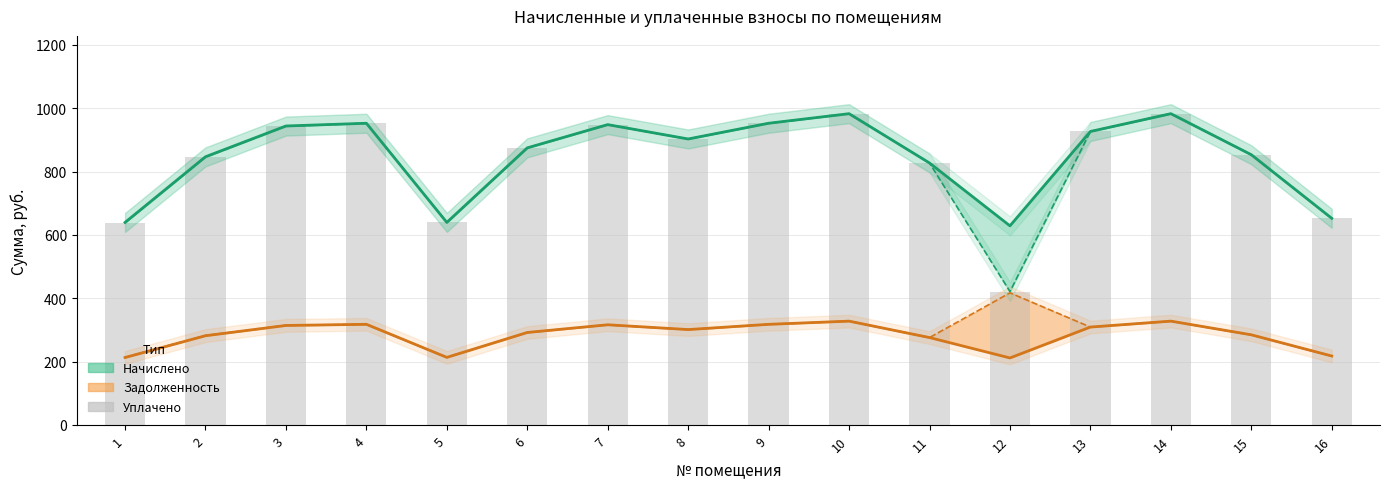

What is the total value across all series at 3?

2201.3